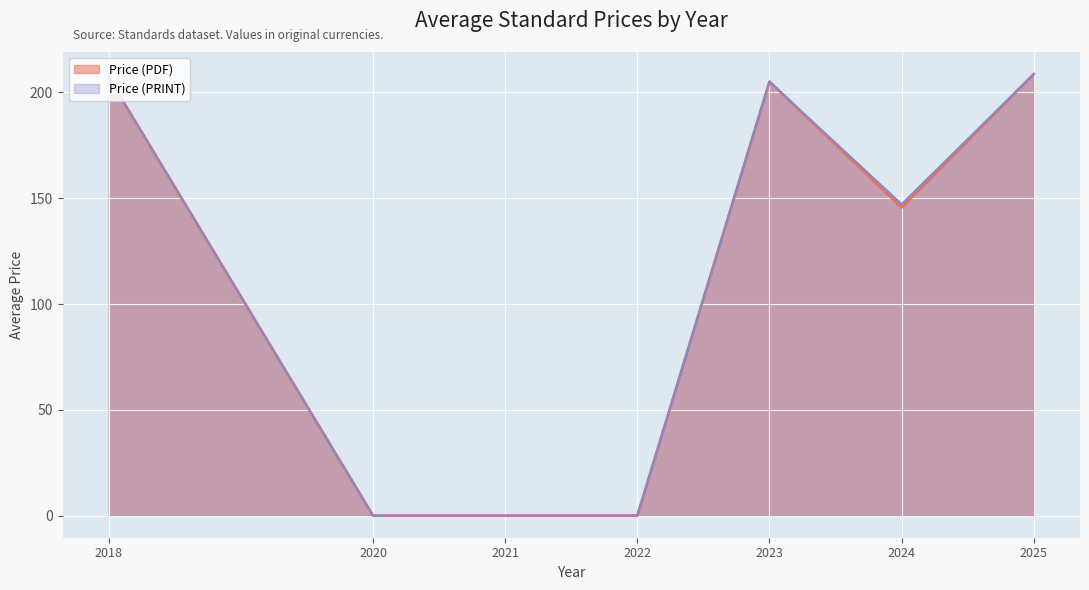

Which category has the highest value in the Price (PRINT) series?

2025